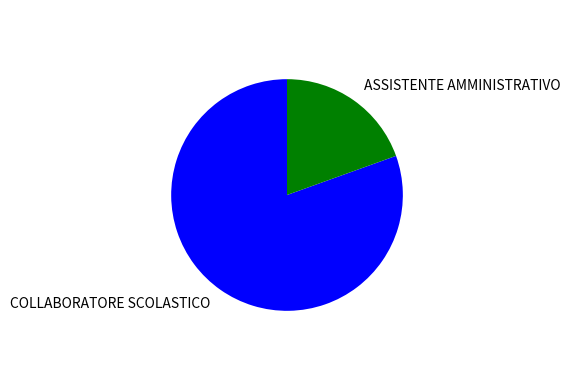

Which slice is the smallest?

ASSISTENTE AMMINISTRATIVO